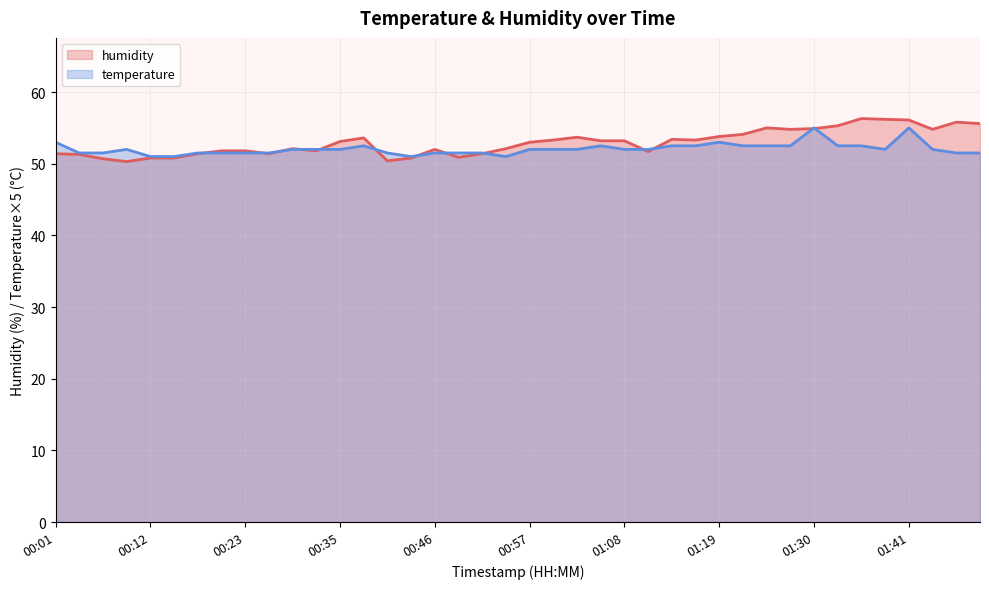

Which series ends up on top after the final intersection of temperature and humidity?

humidity